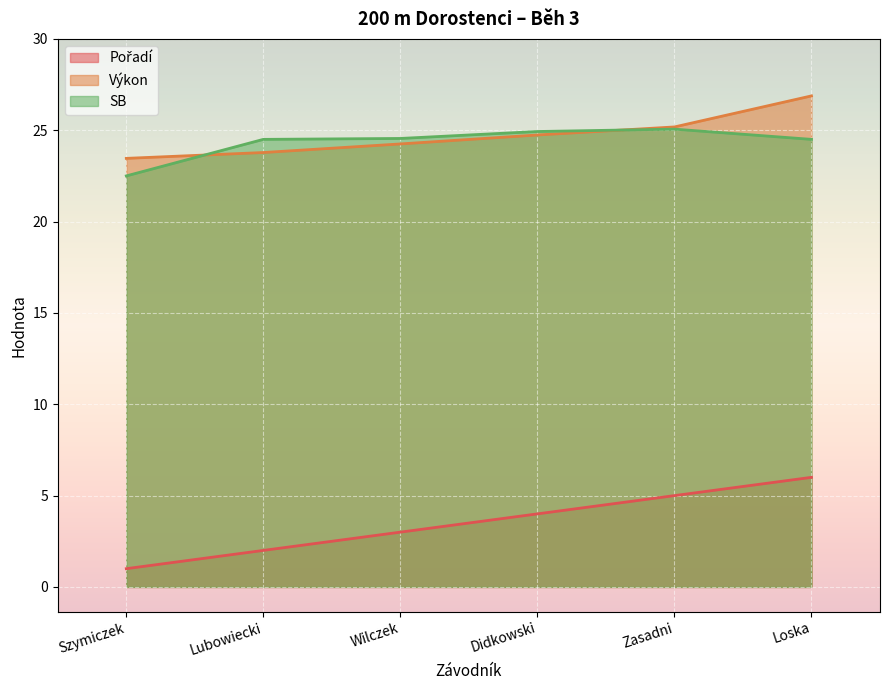

Which category has the lowest value in the Výkon series?

Szymiczek